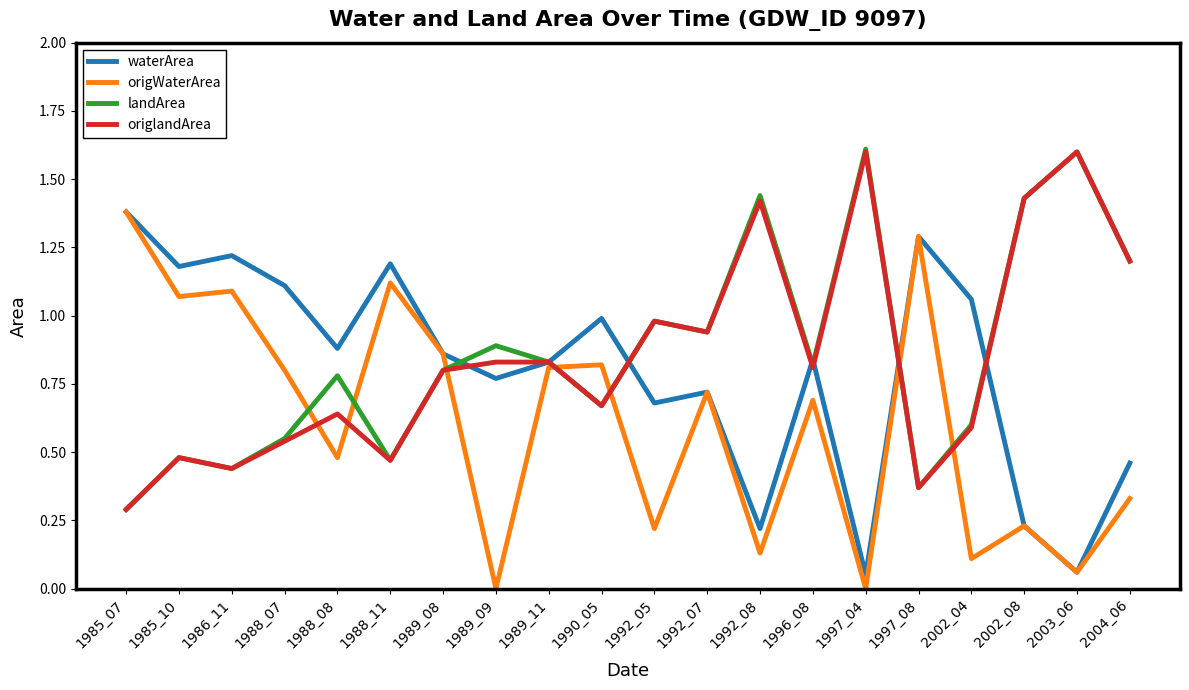

What is the sum of all origlandArea values?

16.9